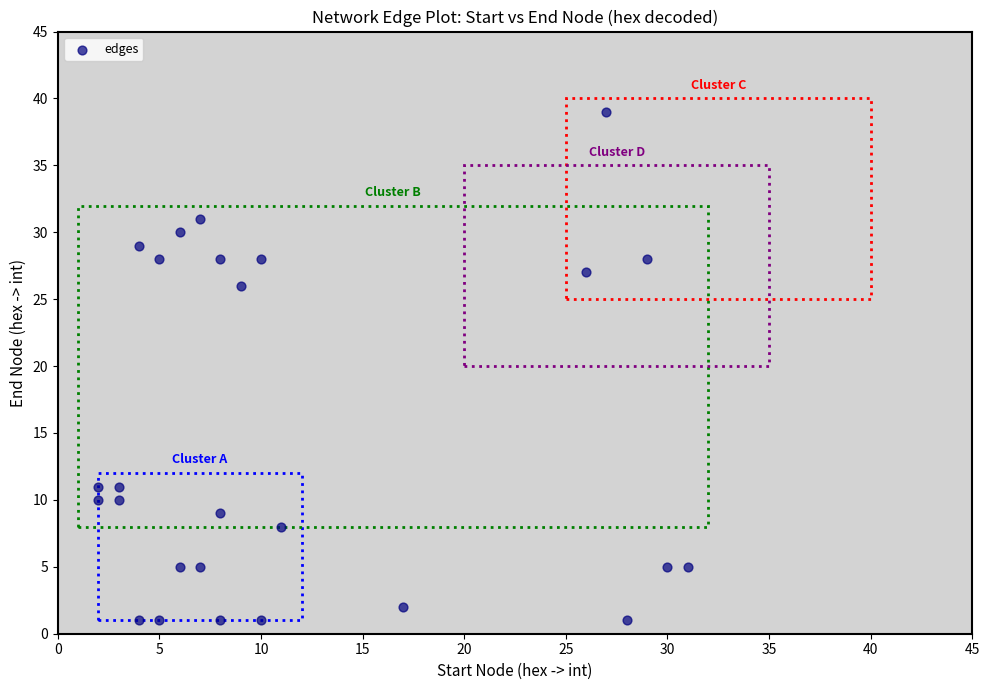

What Y value in the scatter plot is closest to 20?

26